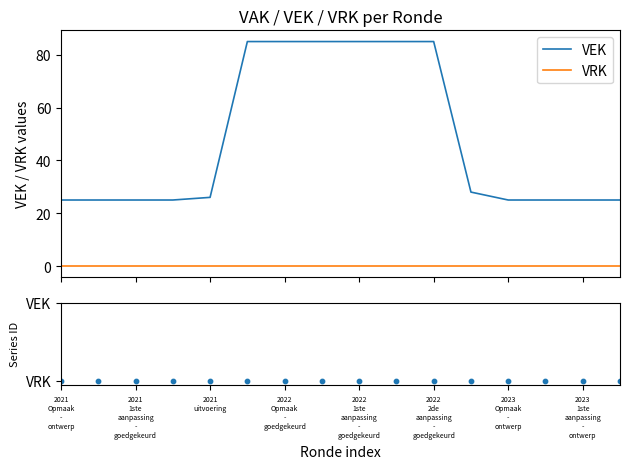

What is the ratio of the value at 2022 1ste aanpassing - goedgekeurd to the value at 2021 Opmaak - goedgekeurd?

3.4